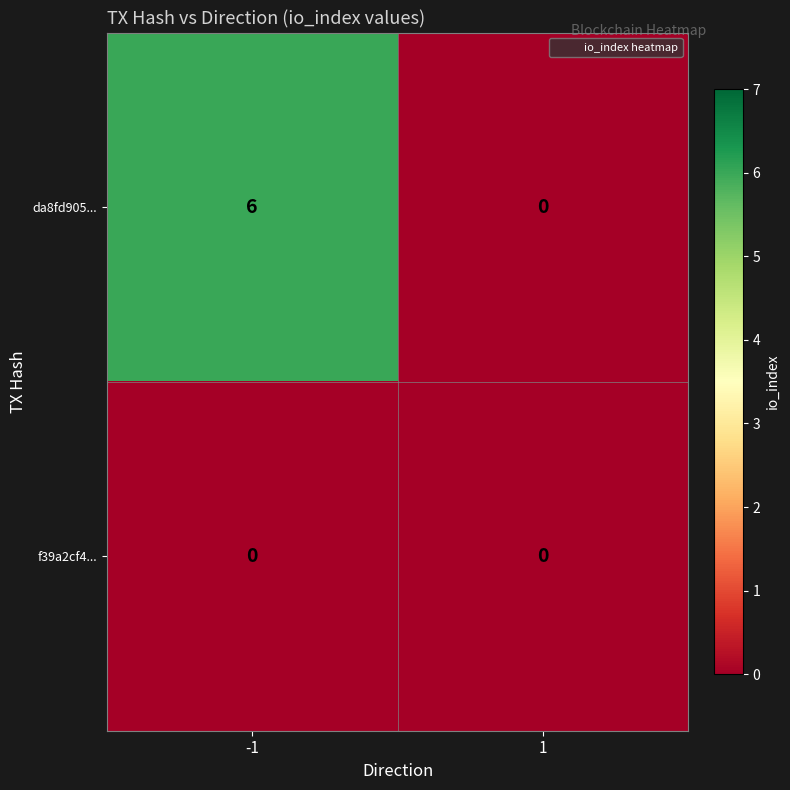

Reading right to left, list all the values displayed in this chart.

da8fd905...: 1=0	-1=6
f39a2cf4...: 1=0	-1=0